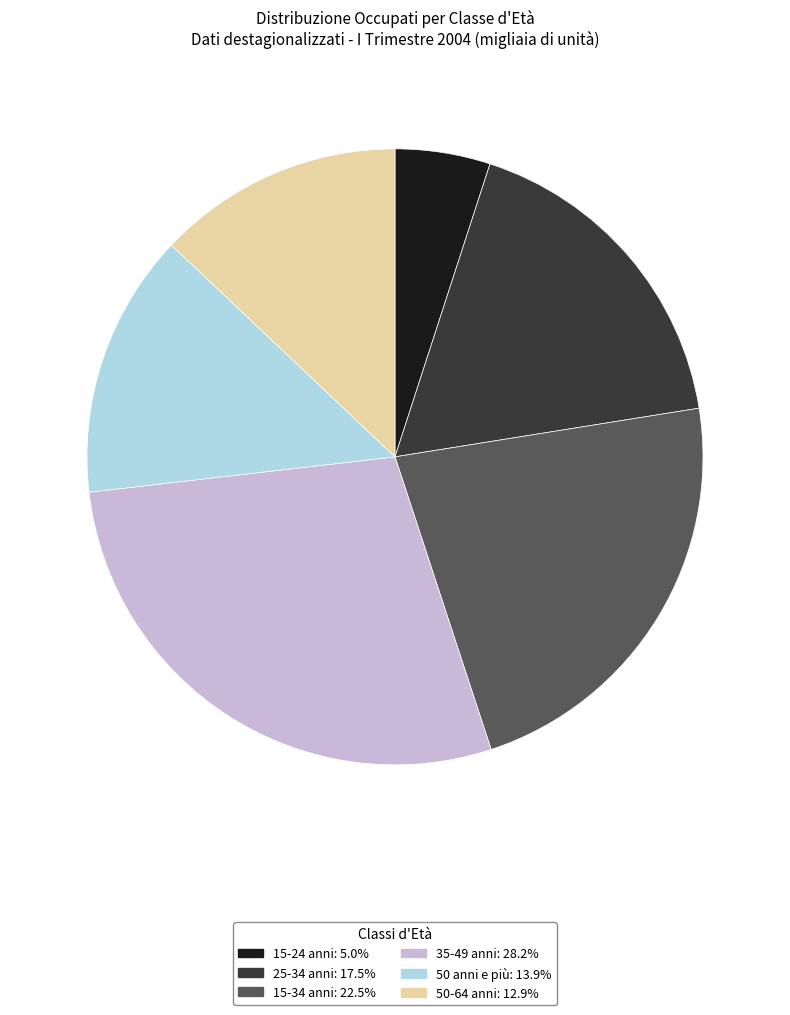

Is the sum of 25-34 anni and 15-24 anni greater than half?

No